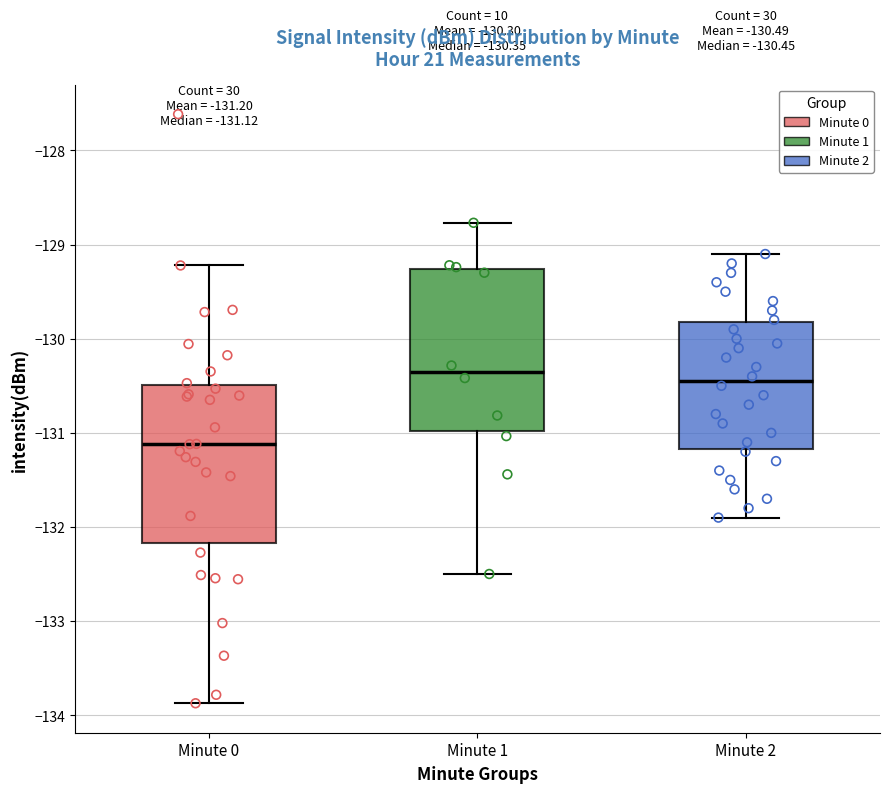

Which box has the lowest median line?

Minute 0